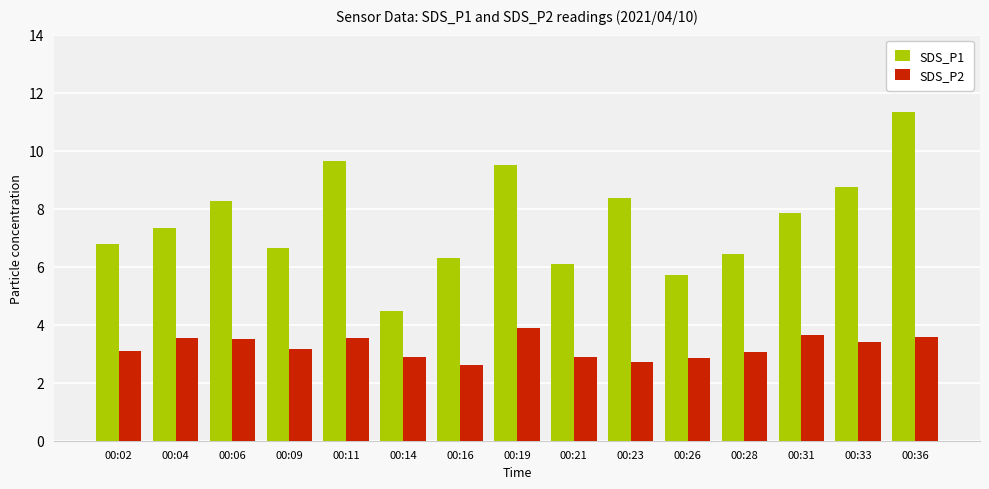

What are all the series names shown in the legend?

SDS_P1, SDS_P2